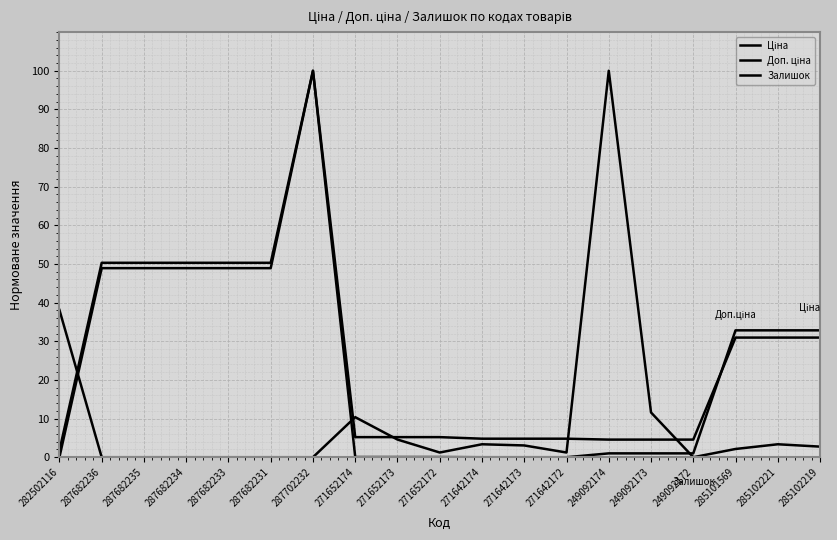

Is it true that Доп. ціна equals 5.2 at 271652172?

True